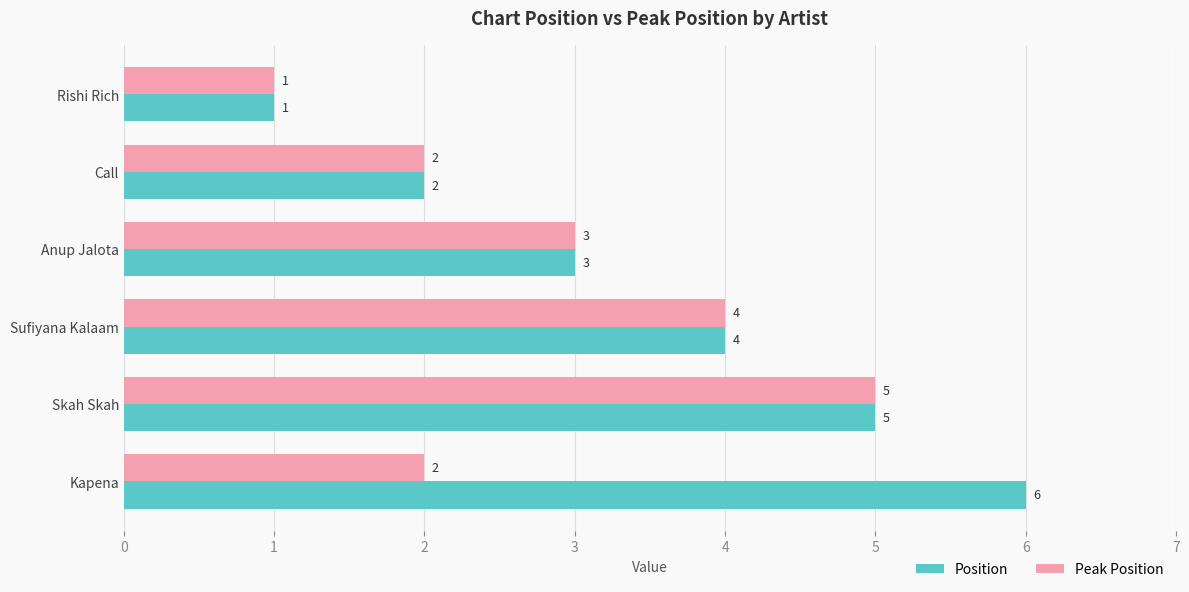

Is the value of Peak Position at Sufiyana Kalaam greater than the value of Position at Rishi Rich?

Yes